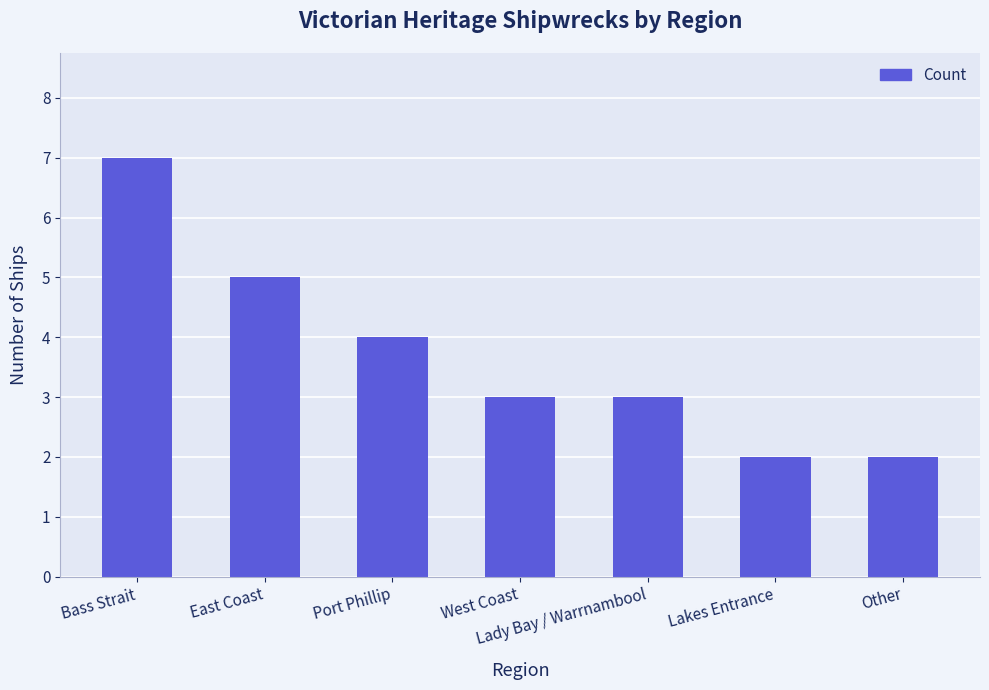

Are the bars grouped side by side (vs. stacked)?

No